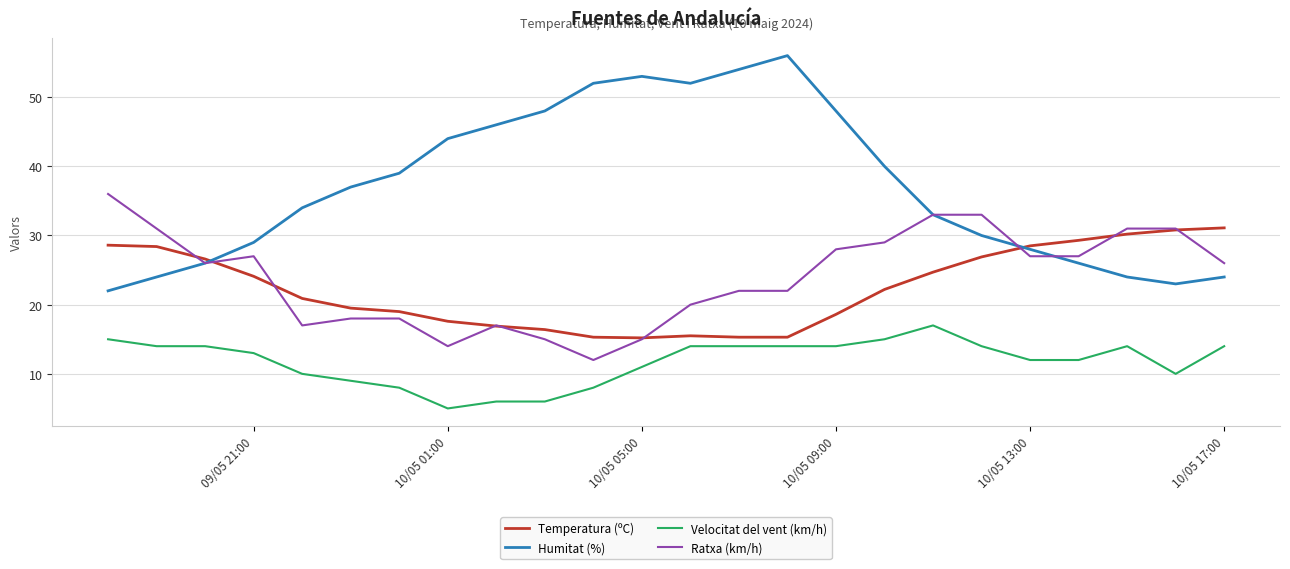

What is the average value of the Velocitat del vent (km/h) series?

11.8